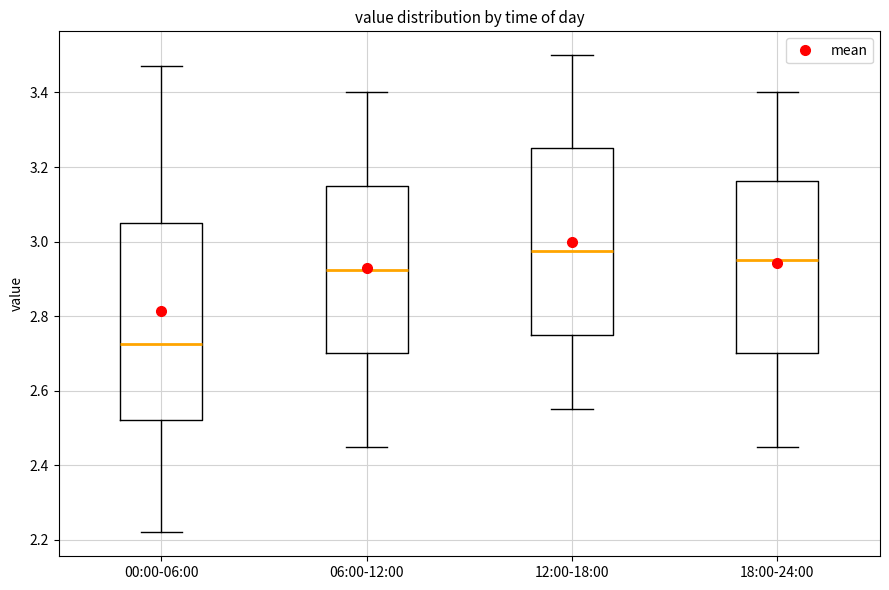

Which box has the lowest median line?

00:00-06:00